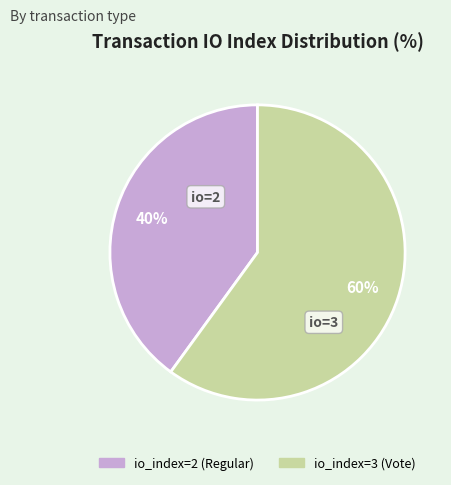

To the nearest percent, what is the difference between the io_index=3 (Vote) and io_index=2 (Regular) slice percentages?

20%